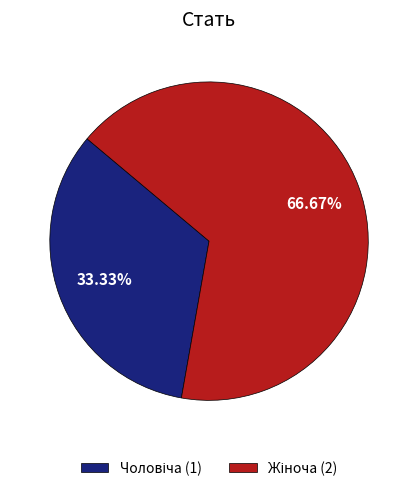

How many slices are in this pie chart?

2